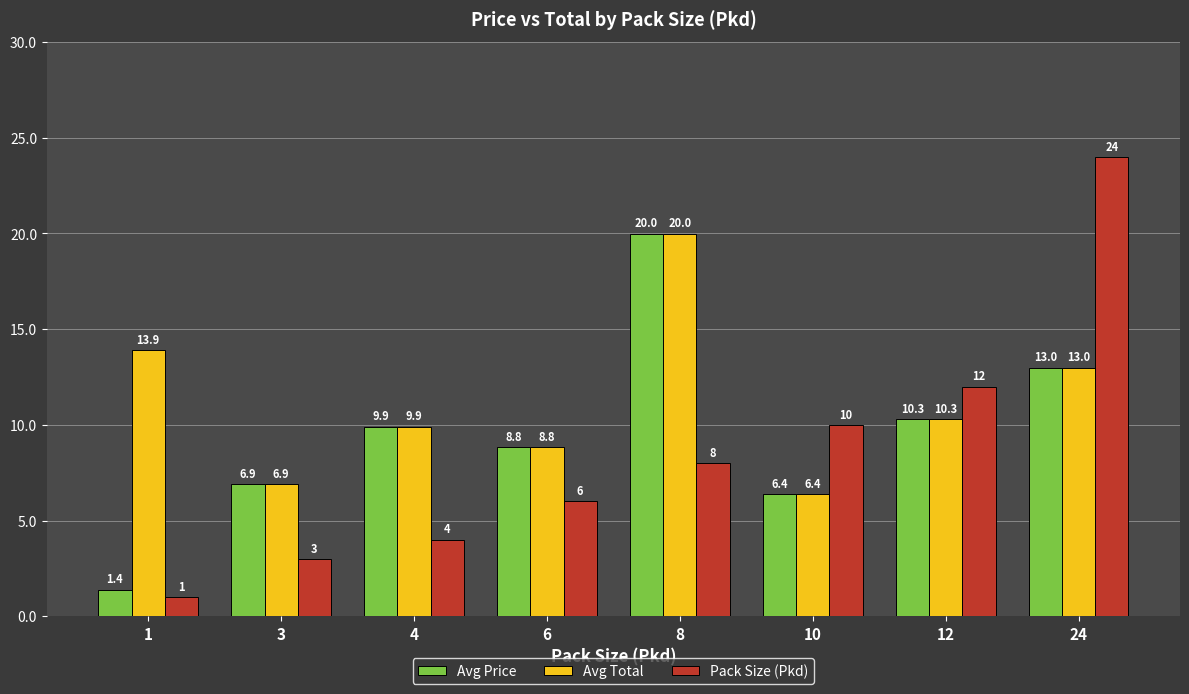

What is the difference between the second highest and second lowest values in the Avg Price series?

6.6